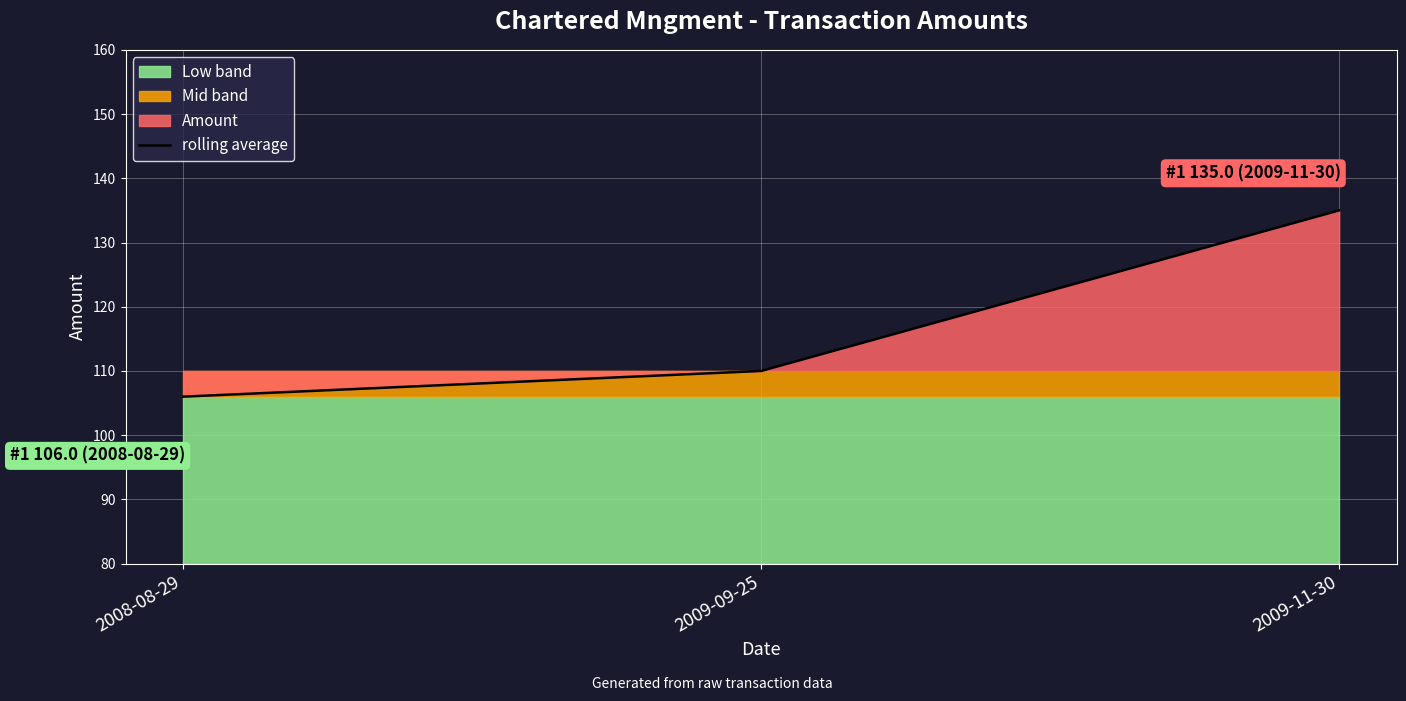

Which has a higher value, 2009-09-25 or 2008-08-29?

2009-09-25